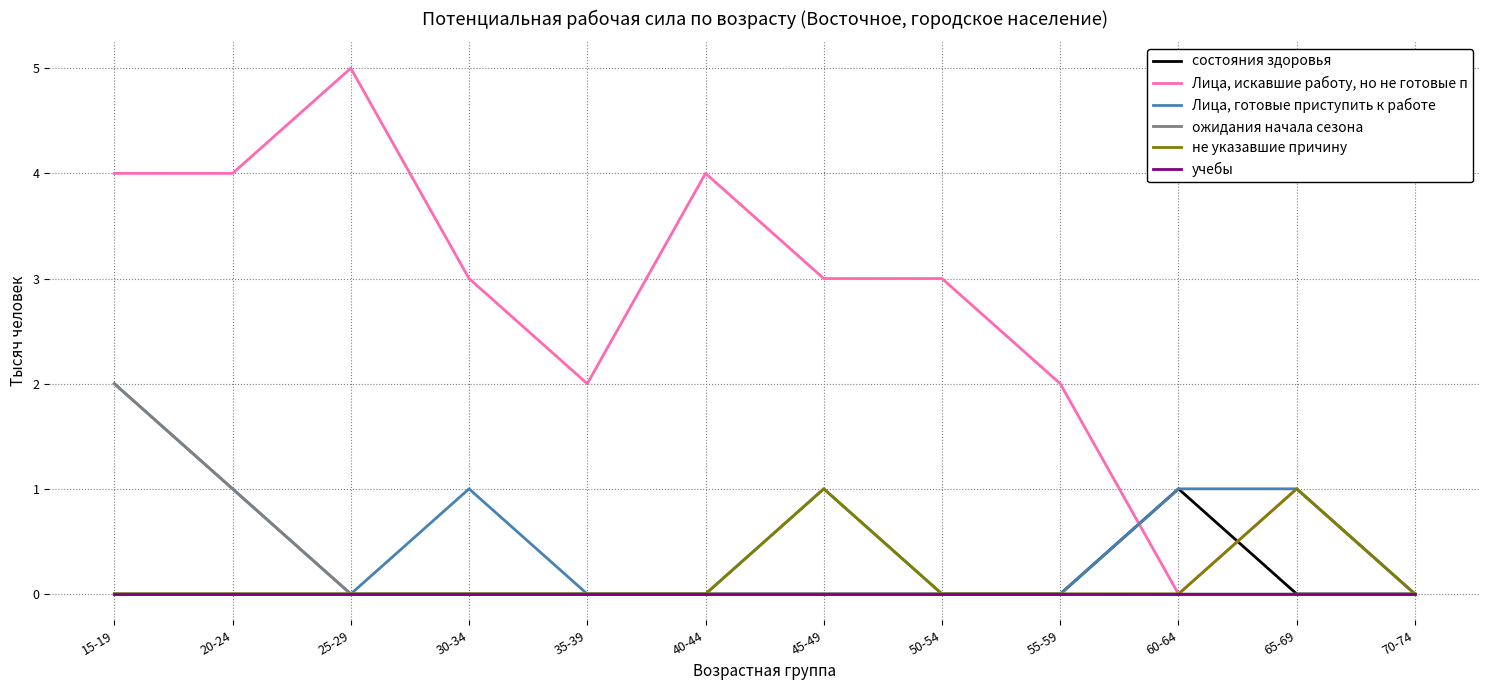

What is the greatest value displayed?

5